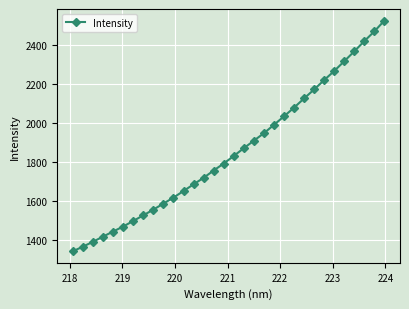

What is the average value?

1855.2